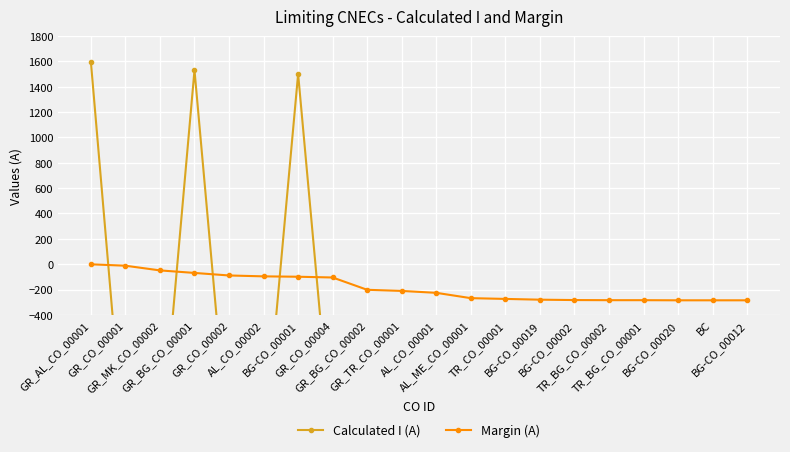

True or false: Calculated I (A) has more than 1 interior local peaks.

True